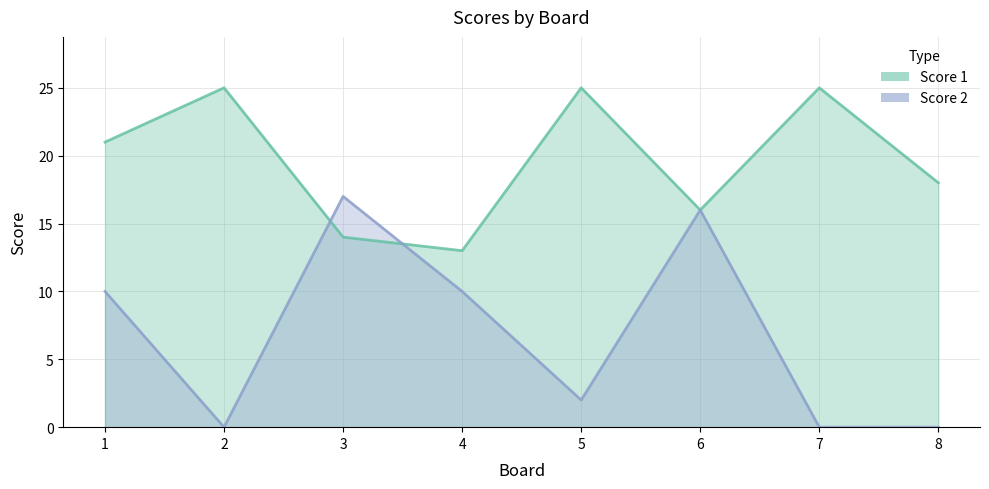

What is the average value of the Score 2 series?

7